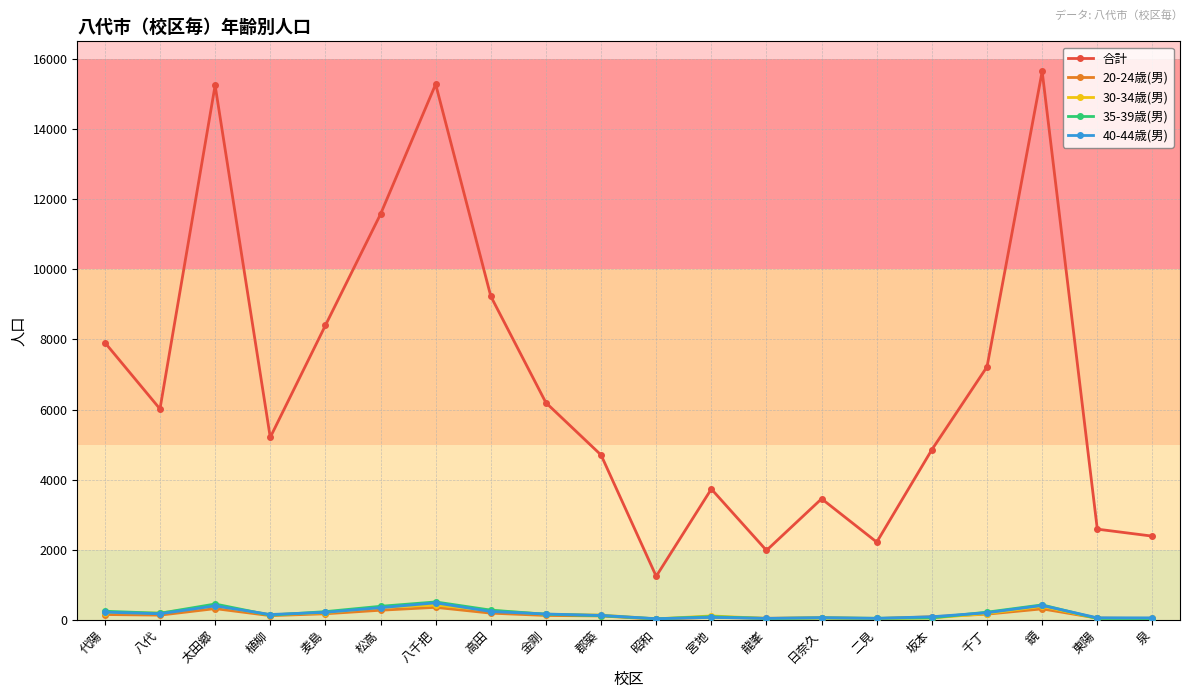

The 合計 series shows 1247 at 昭和. True or false?

True